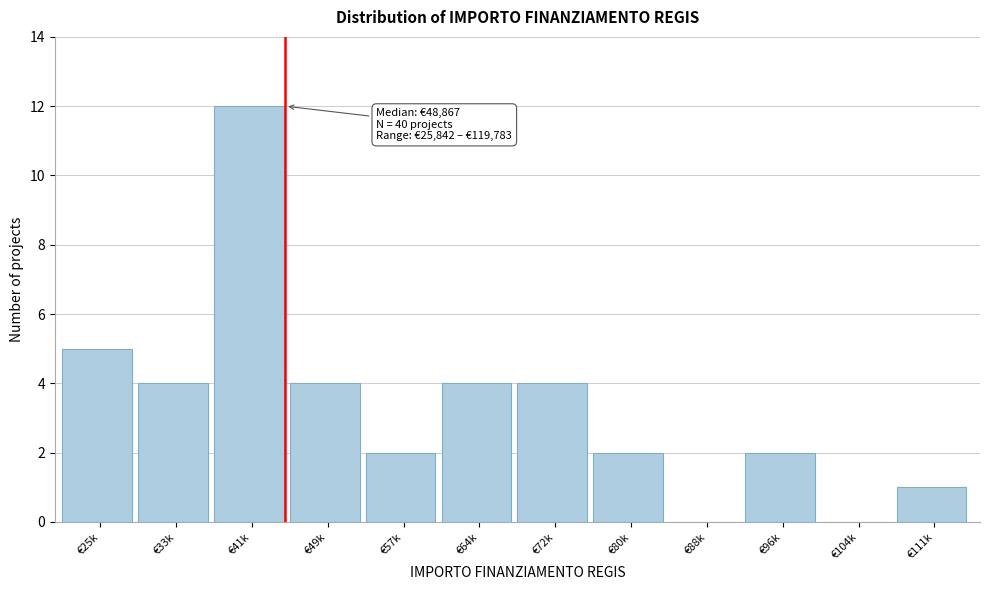

Reading right to left, transcribe all the data shown in this chart.

€111k=1	€104k=0	€96k=2	€88k=0	€80k=2	€72k=4	€64k=4	€57k=2	€49k=4	€41k=12	€33k=4	€25k=5